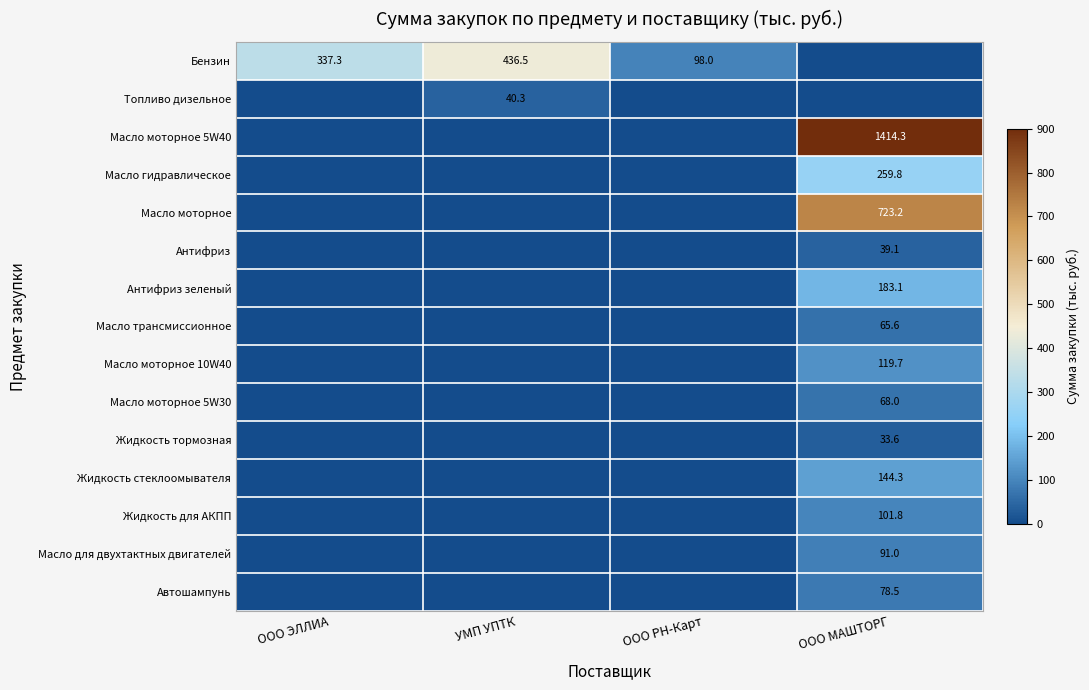

True or false: Масло трансмиссионное has a value of 117.2 at ООО МАШТОРГ.

False